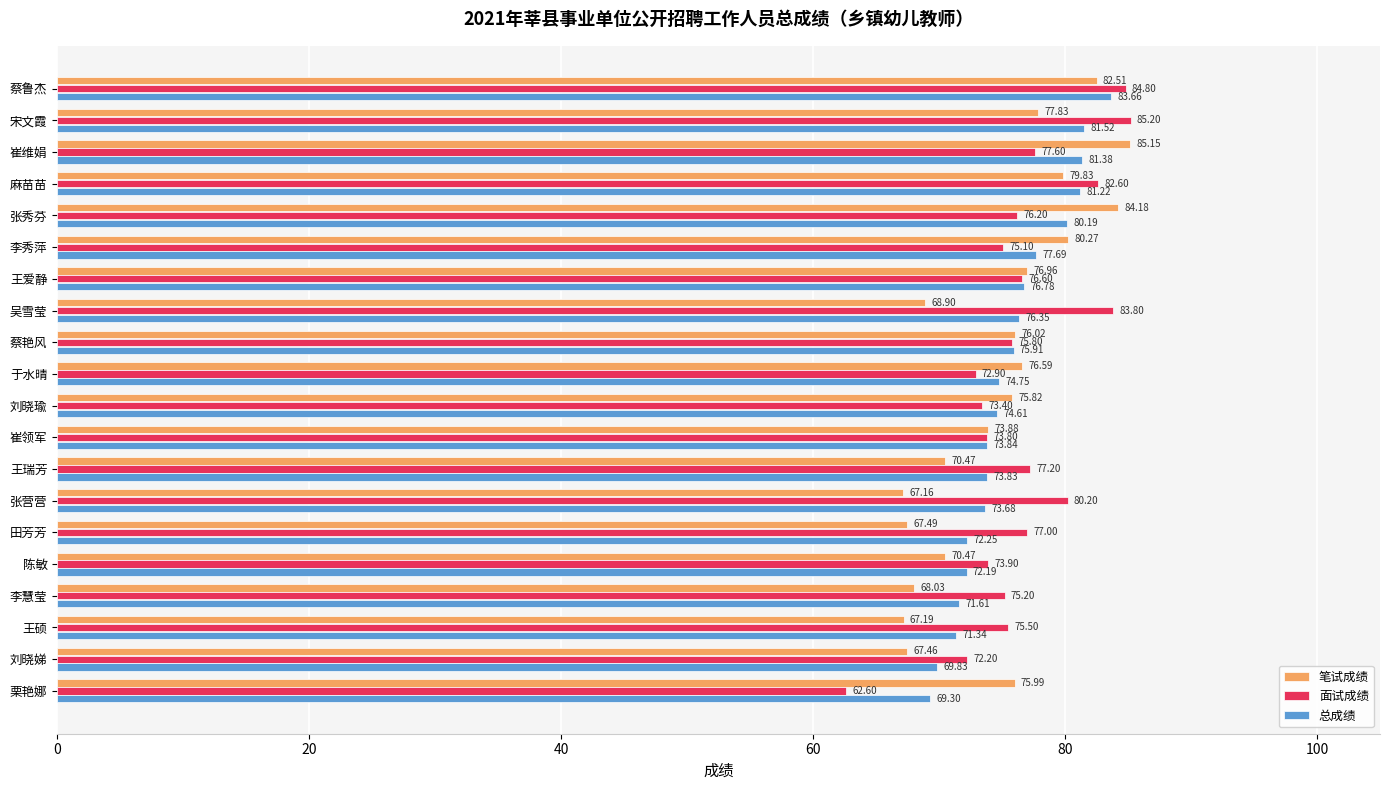

Which category has the highest value in the 总成绩 series?

蔡鲁杰